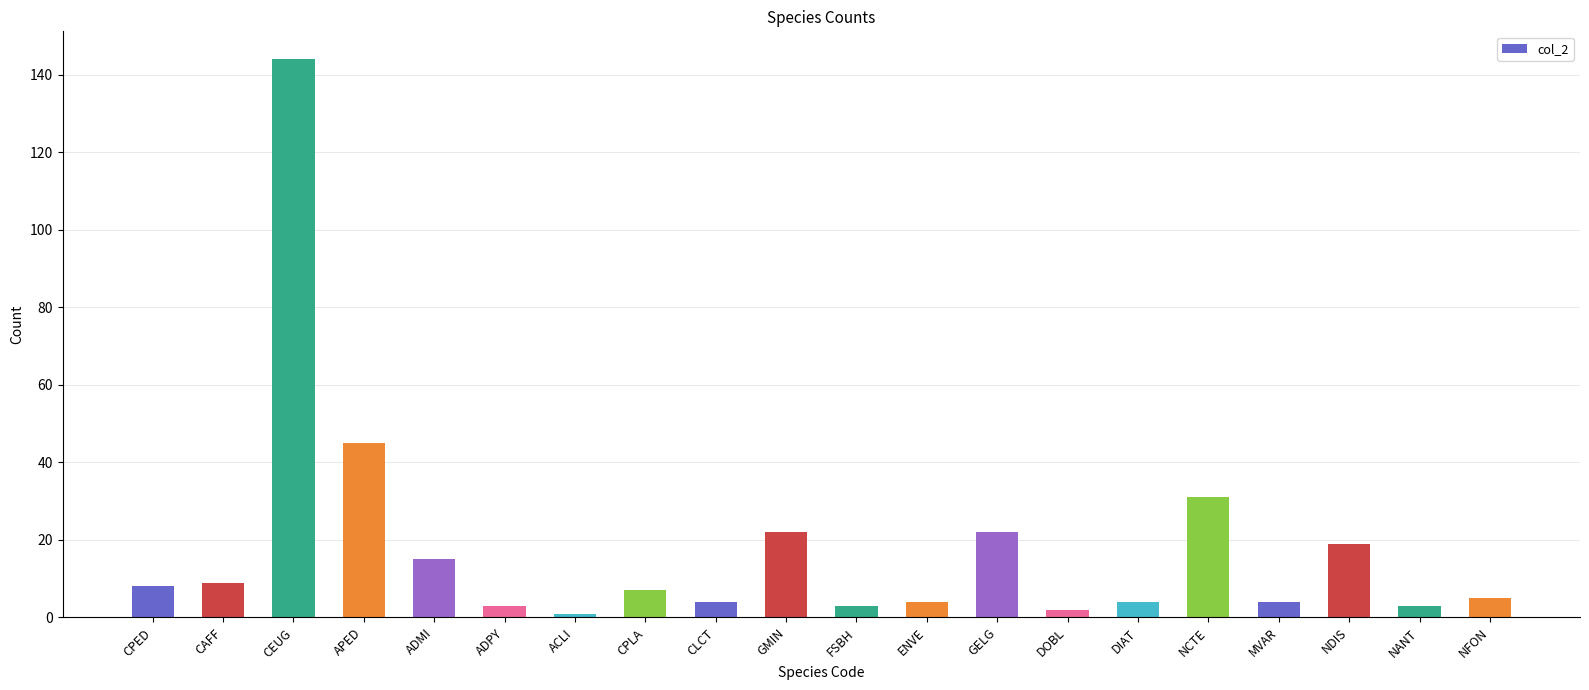

What is the change in value from CPED to NFON?

-3